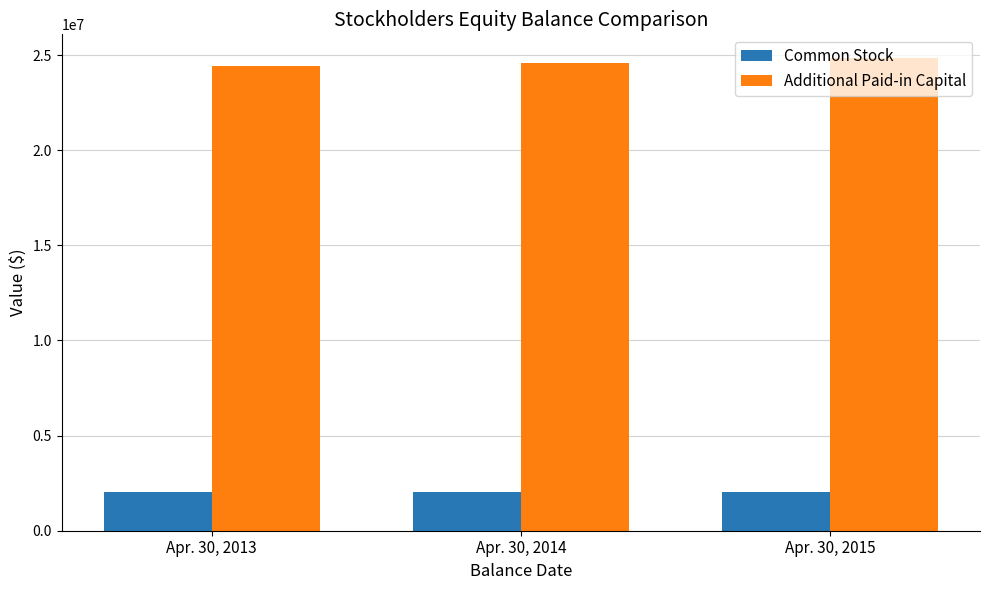

Rank the categories by Additional Paid-in Capital value from lowest to highest.

Apr. 30, 2013, Apr. 30, 2014, Apr. 30, 2015